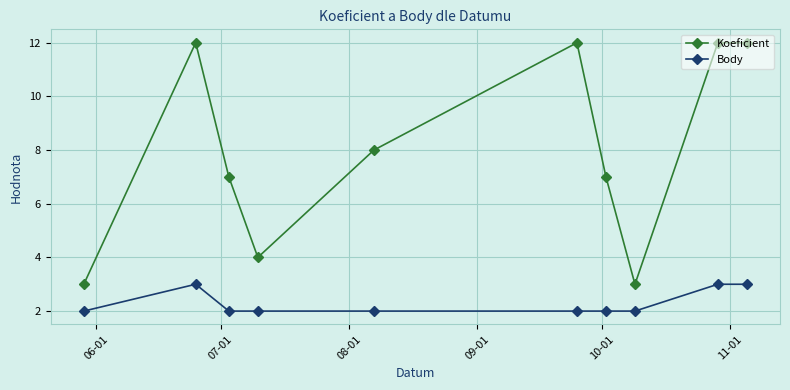

How many lines are shown in the chart?

2